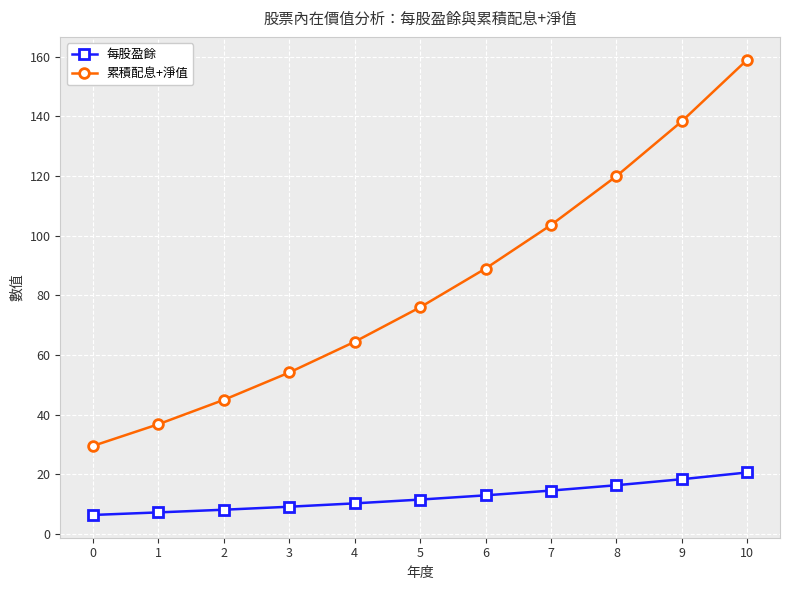

List the series in order of their peak value, lowest first.

每股盈餘, 累積配息+淨值